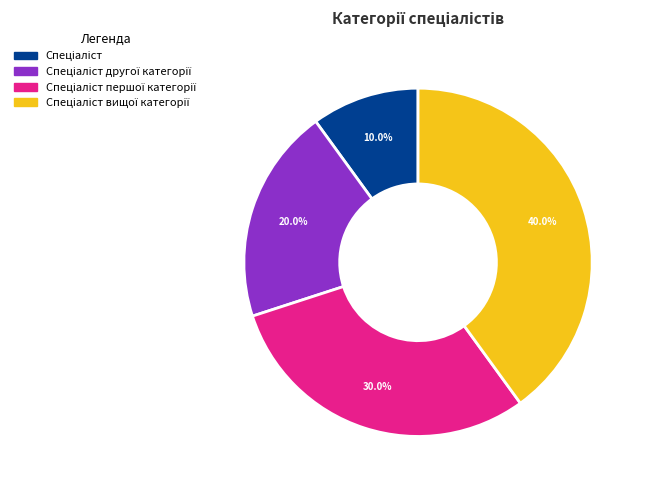

Does any single category account for the majority?

No